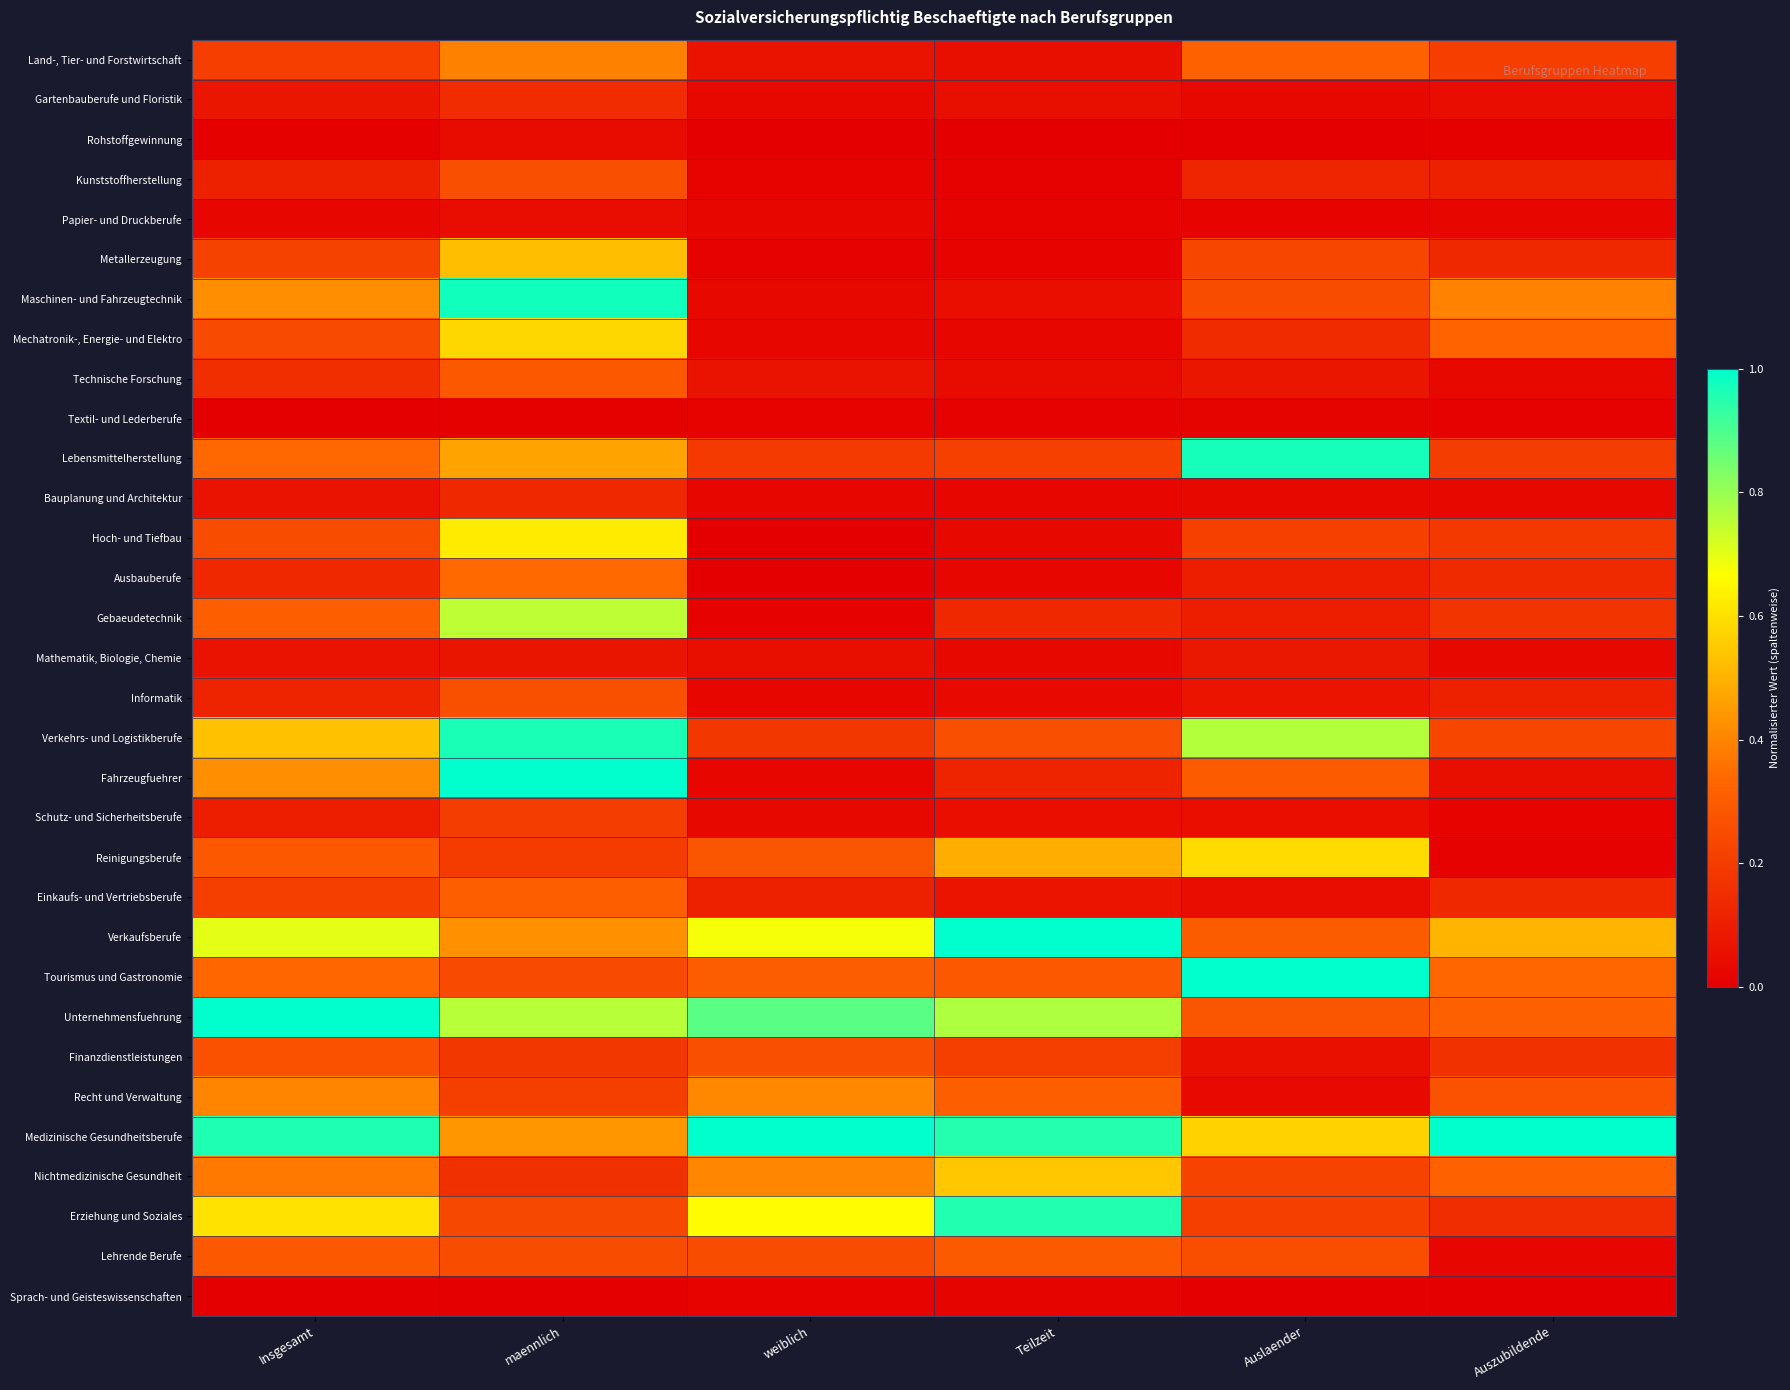

Which series changed the most between weiblich and Auslaender?

Lebensmittelherstellung